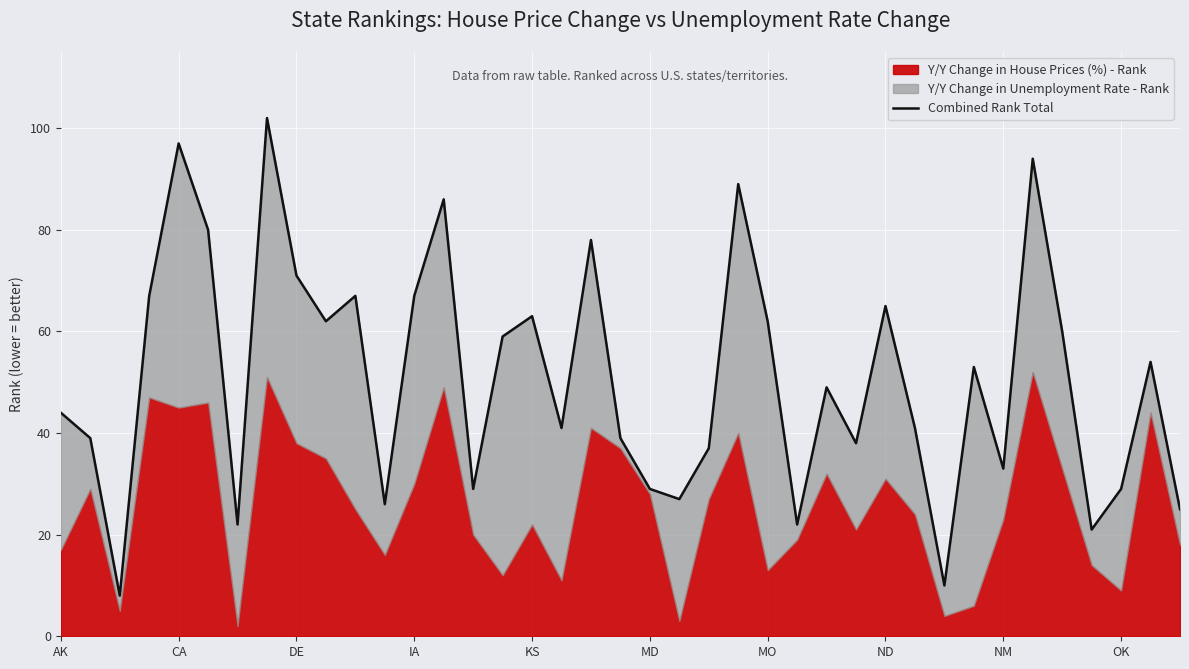

How many lines are shown in the chart?

1